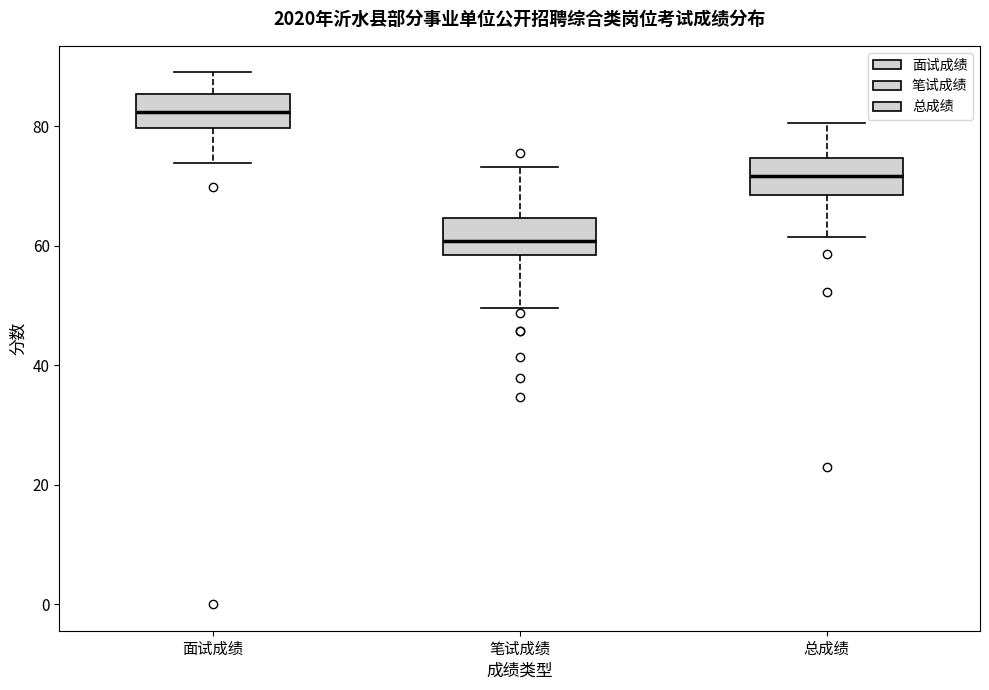

Reading left to right, transcribe this box plot: for each box, give where its median line is, the range the box spans, and where its two whiskers end, as read against the y-axis. The values are not printed on the chart, so give them approximately, as read against the axis.

面试成绩: median 82, box 80 to 86, whiskers 74 to 90
笔试成绩: median 60, box 58 to 64, whiskers 50 to 74
总成绩: median 72, box 68 to 74, whiskers 62 to 80